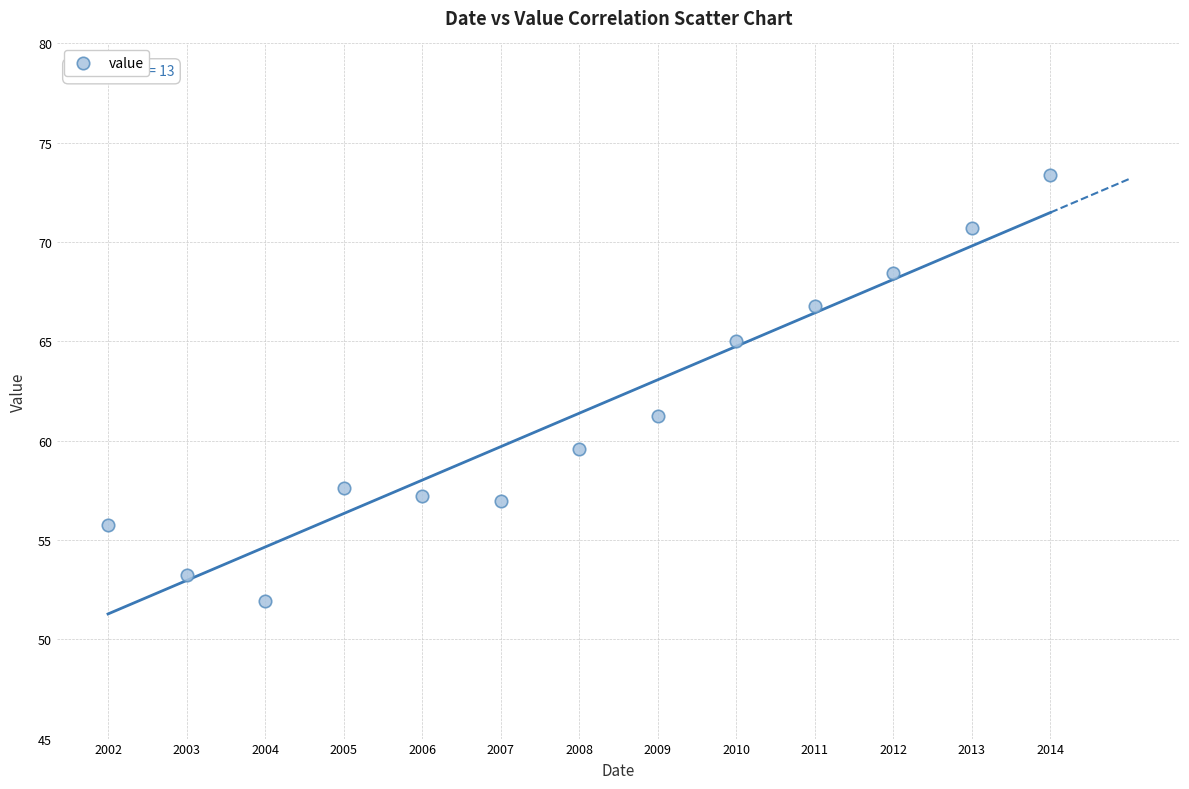

What Y value in the scatter plot is closest to 62?

61.3